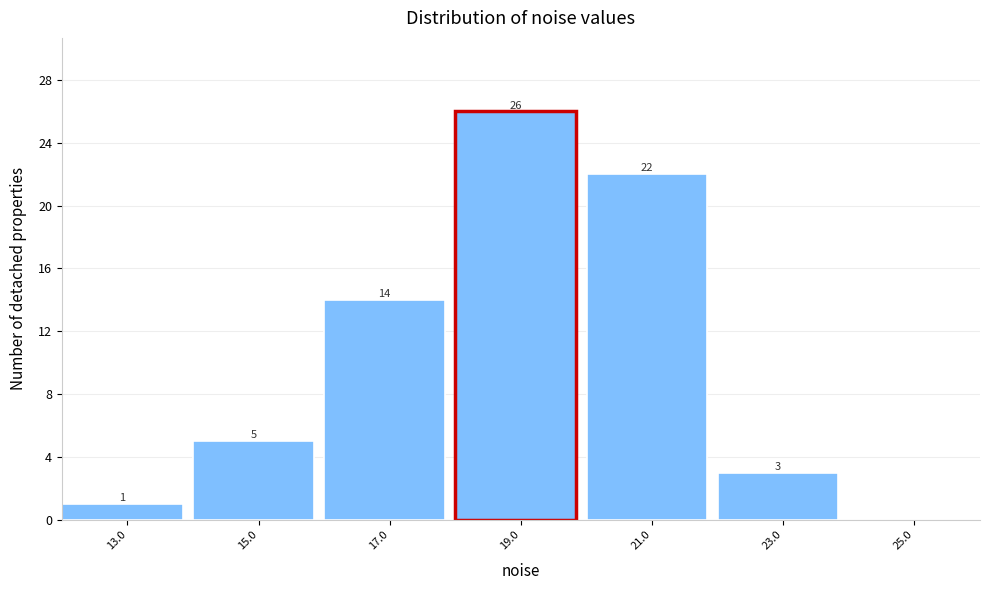

Reading left to right, what are all the values shown in this chart?

13.0=1	15.0=5	17.0=14	19.0=26	21.0=22	23.0=3	25.0=0